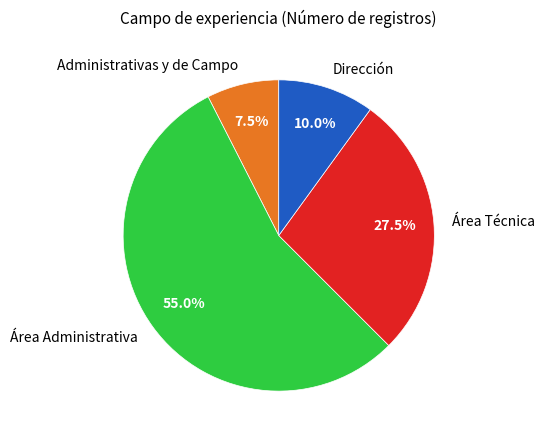

The Área Administrativa slice represents 55% of the pie. True or false?

True